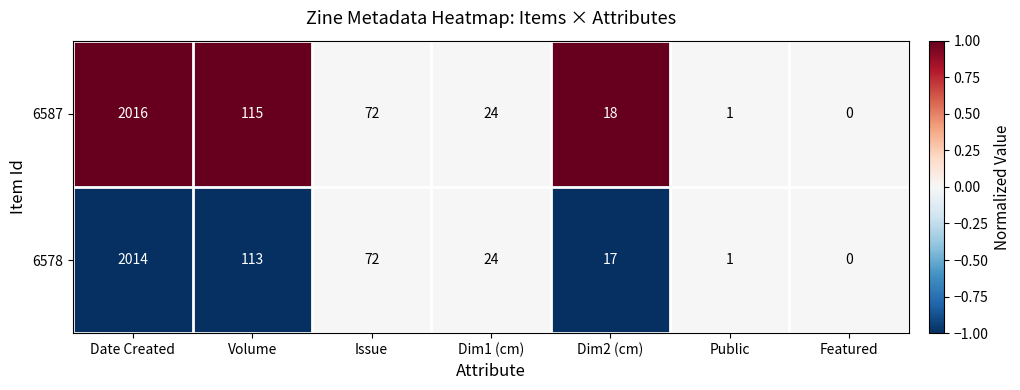

Reading right to left, list all the values displayed in this chart.

6587: 0	1	18	24	72	115	2016
6578: 0	1	17	24	72	113	2014